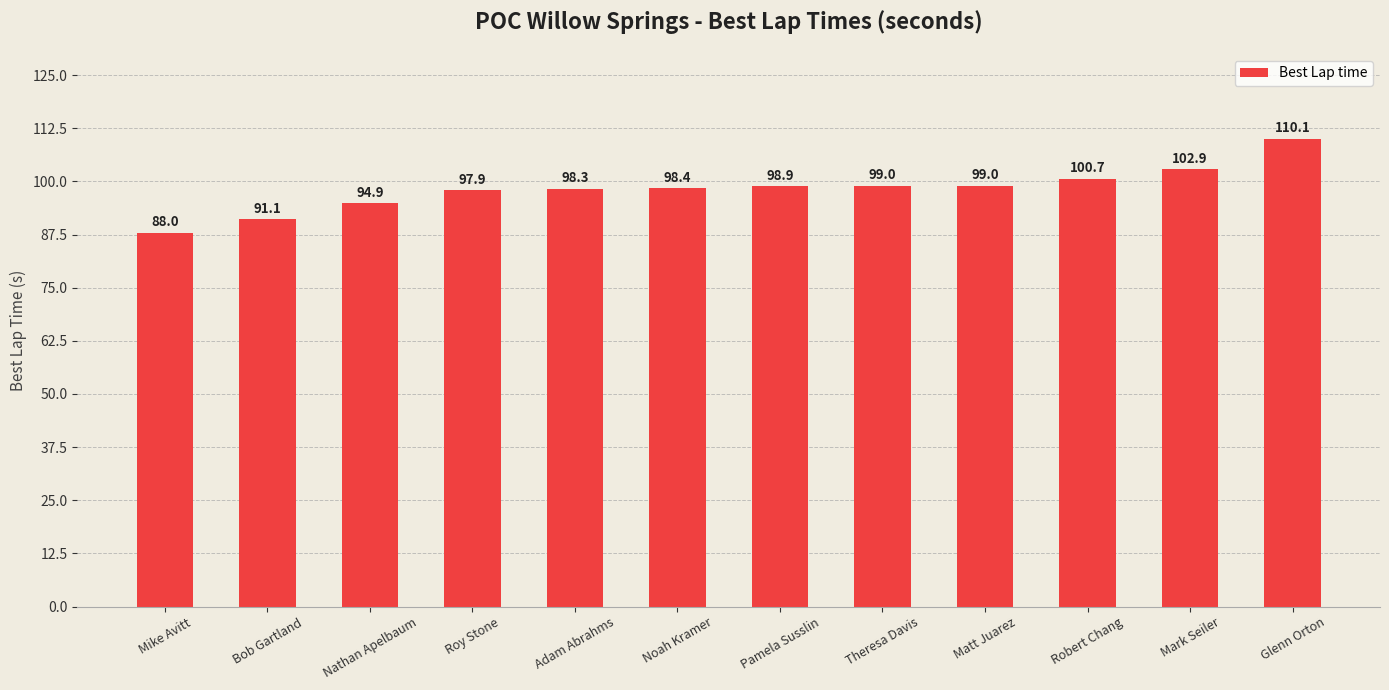

What position from the right is Robert Chang?

3